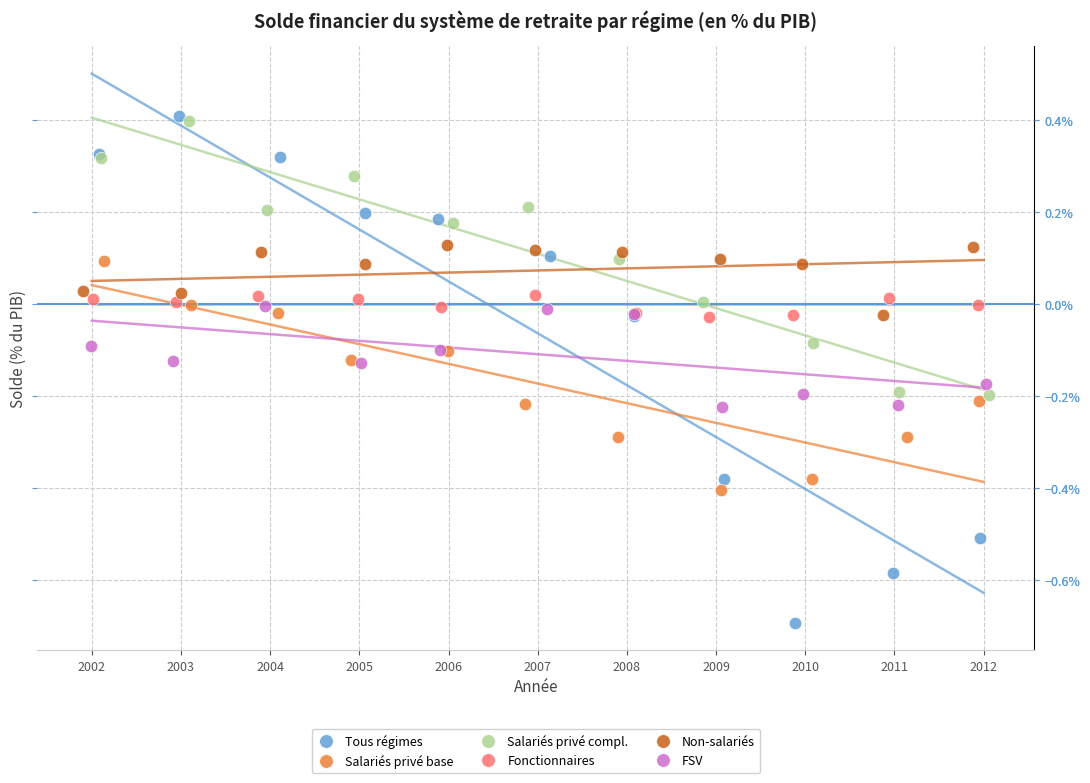

Which series reaches the maximum Y coordinate?

Tous régimes